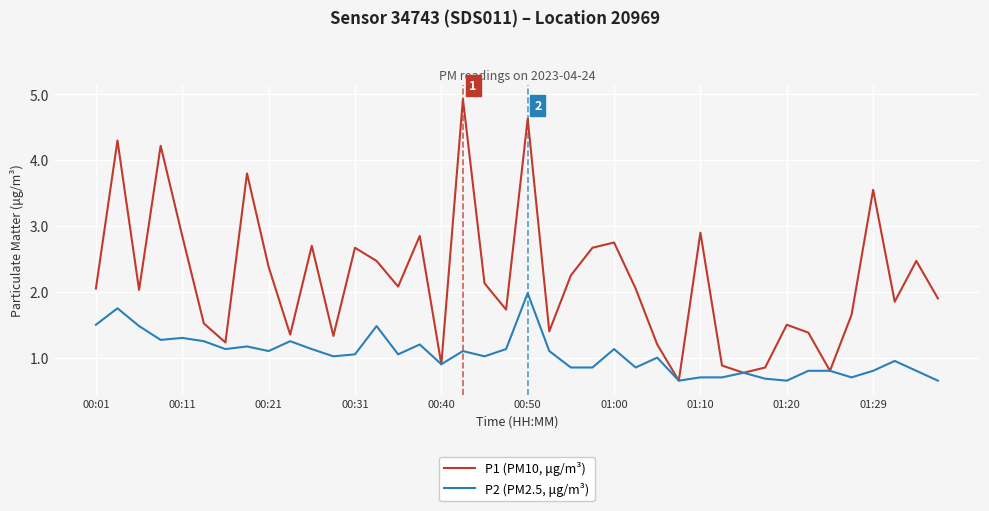

Which series has the largest range (max minus min)?

P1 (PM10, μg/m³)